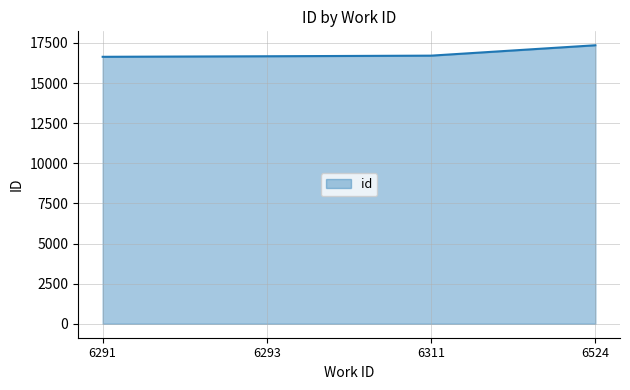

What is the greatest value displayed?

17352